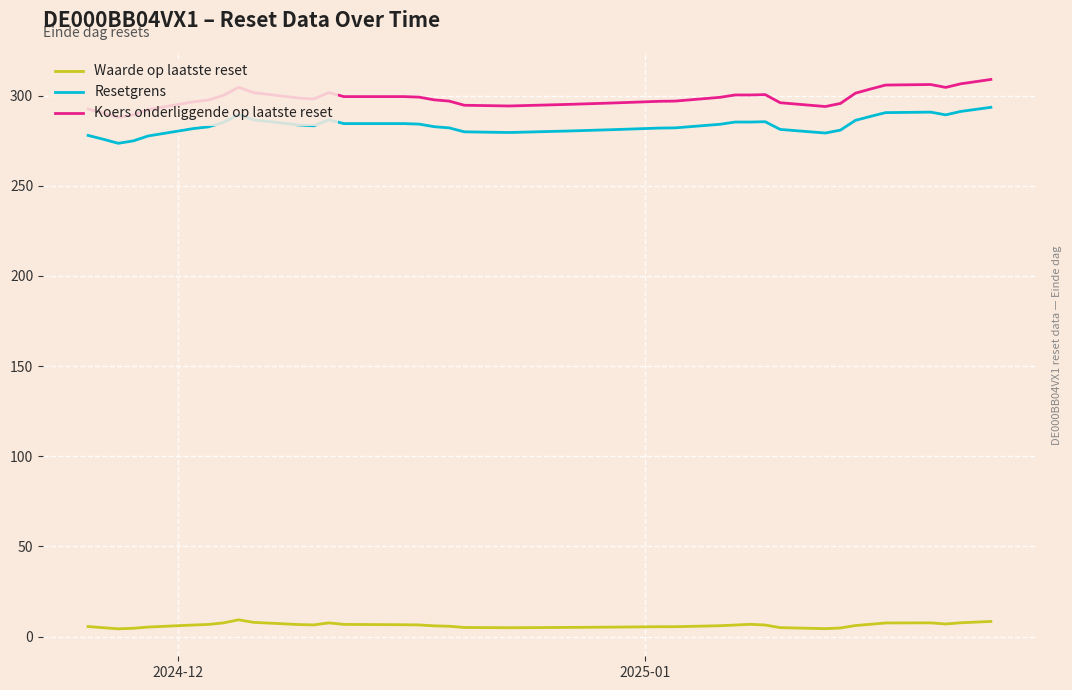

What is the difference between the maximum and minimum values in the Koers onderliggende op laatste reset series?

21.0